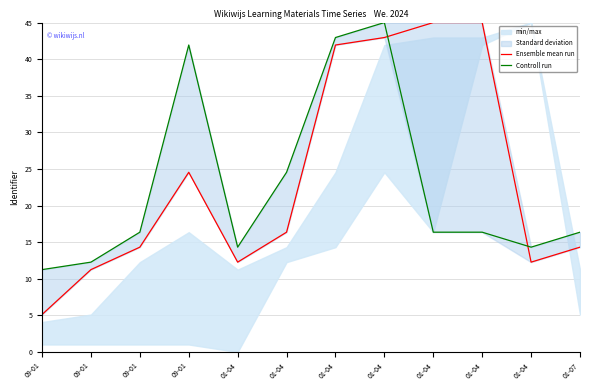

Rank the series by their average value, from highest to lowest.

Ensemble mean run, Controll run